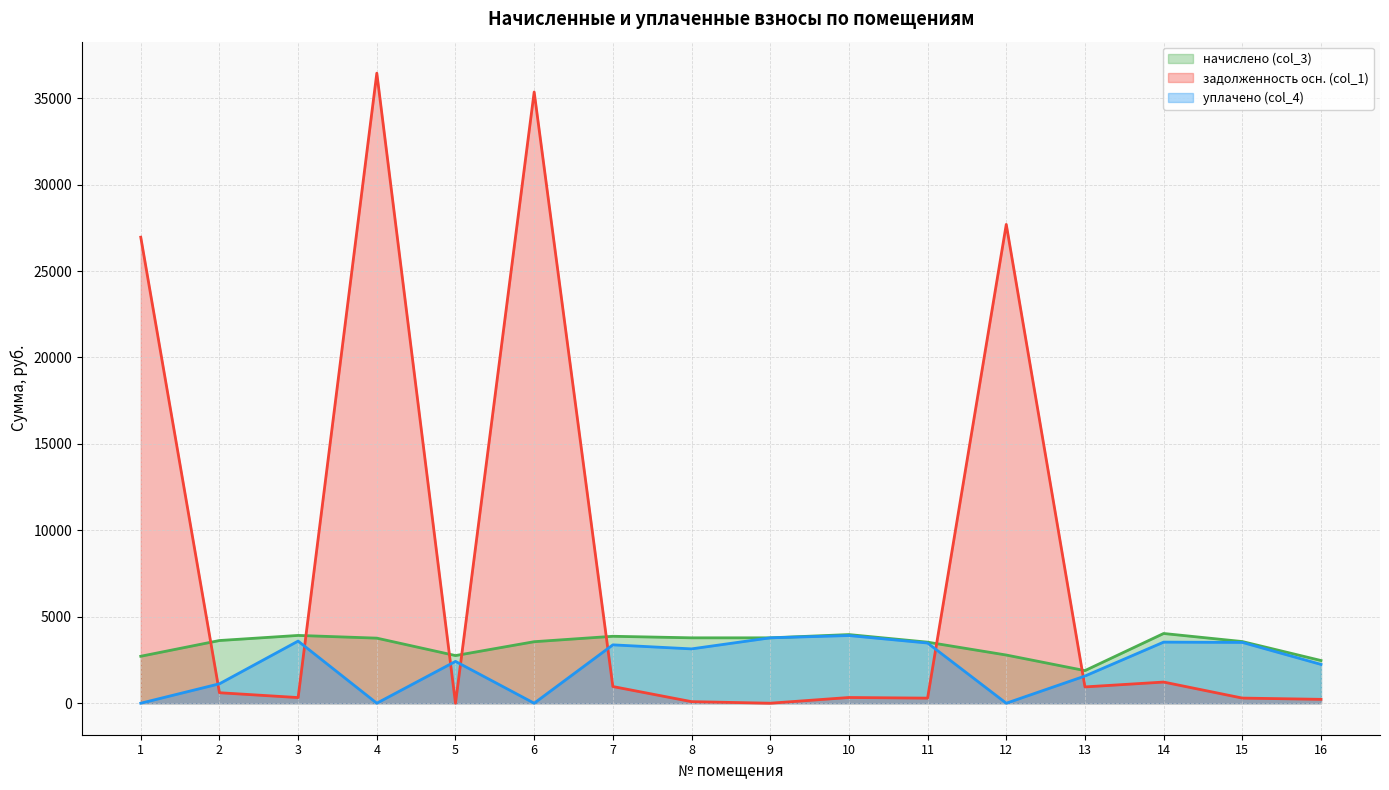

True or false: уплачено (col_4) has a value of 2740.1 at 6.

False